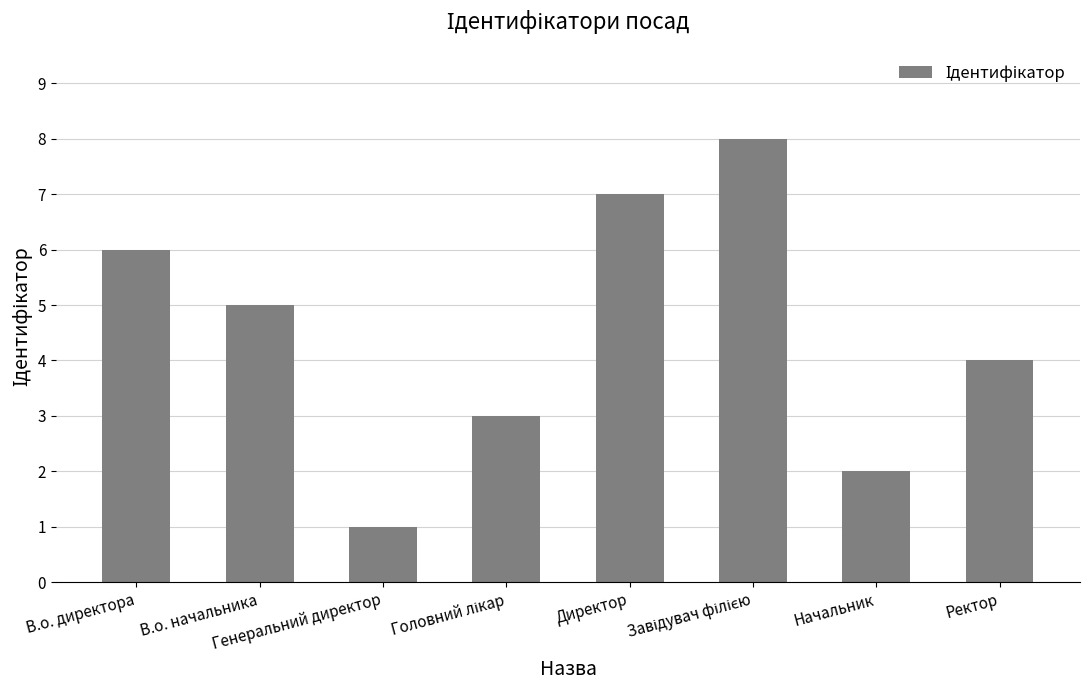

What is the difference between the values at Директор and В.о. начальника?

2